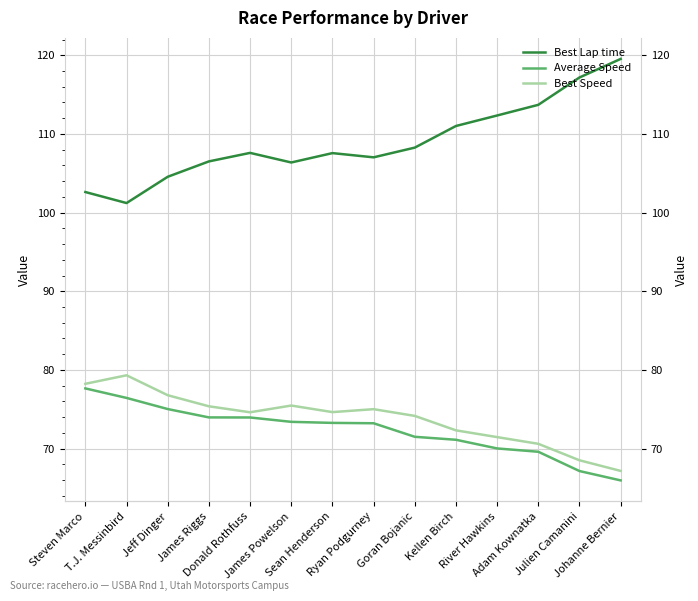

True or false: Average Speed has a value of 76.4 at T.J. Messinbird.

True